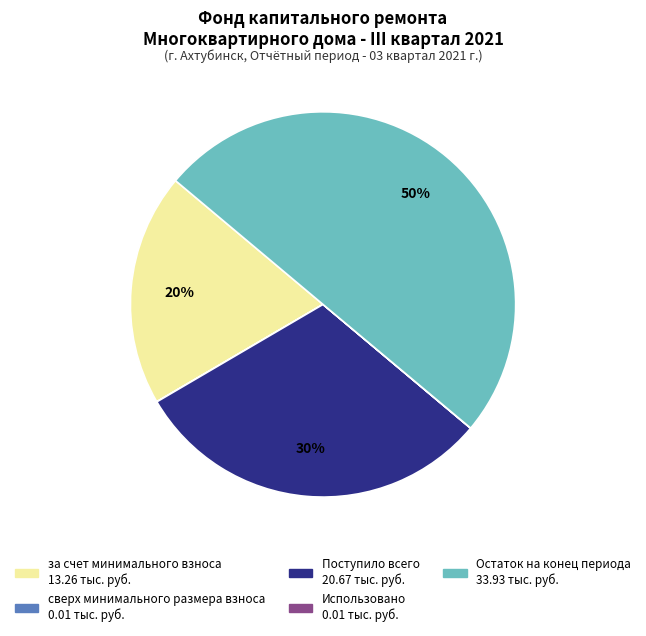

What is the largest slice in the pie chart?

Остаток на конец периода